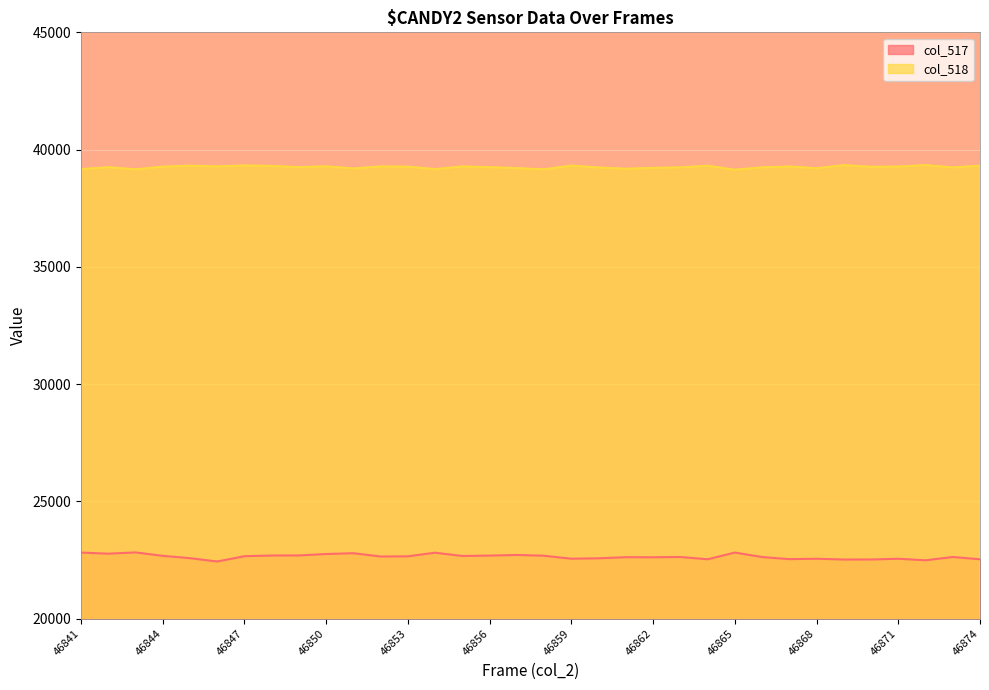

The col_518 series shows 39184 at 46861. True or false?

True